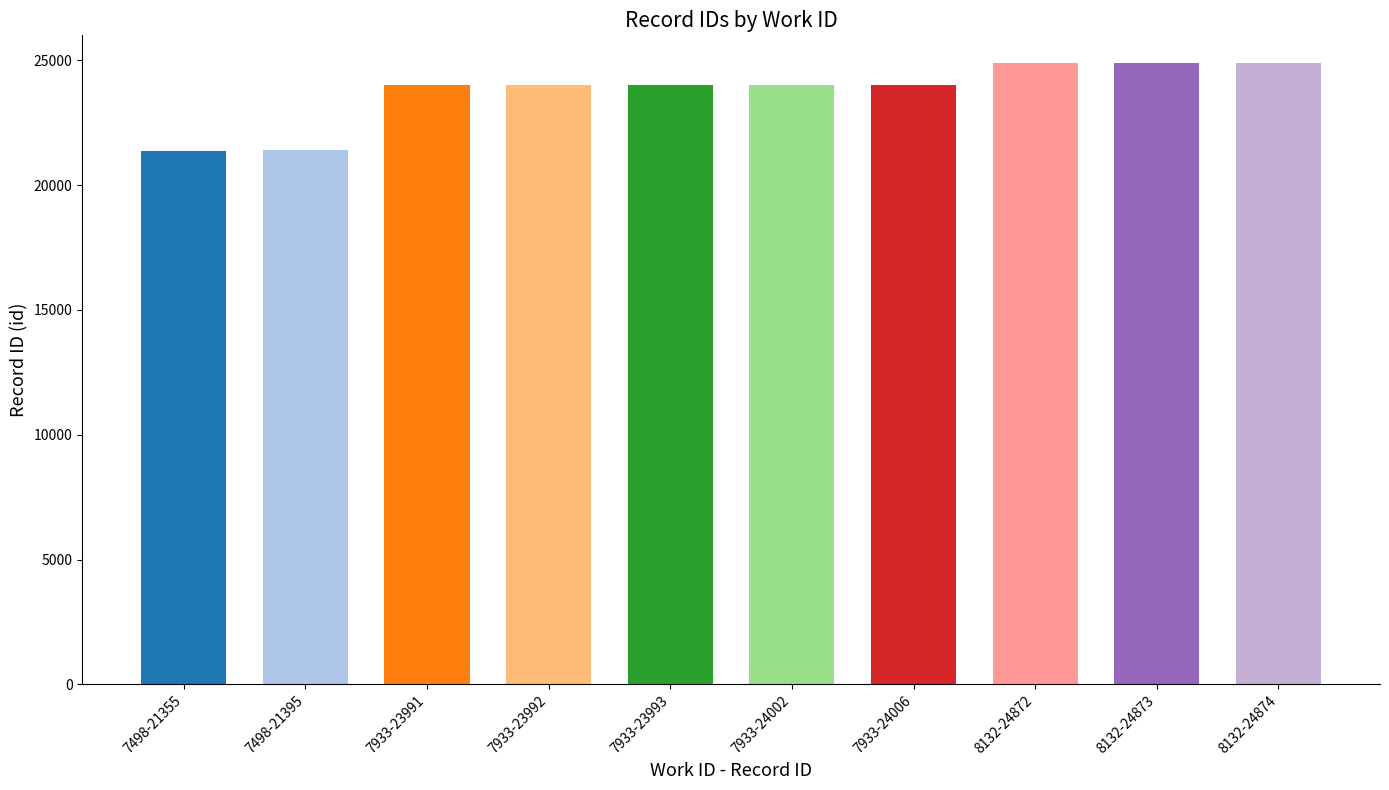

At which label is the value closest to 23114?

7933-23991